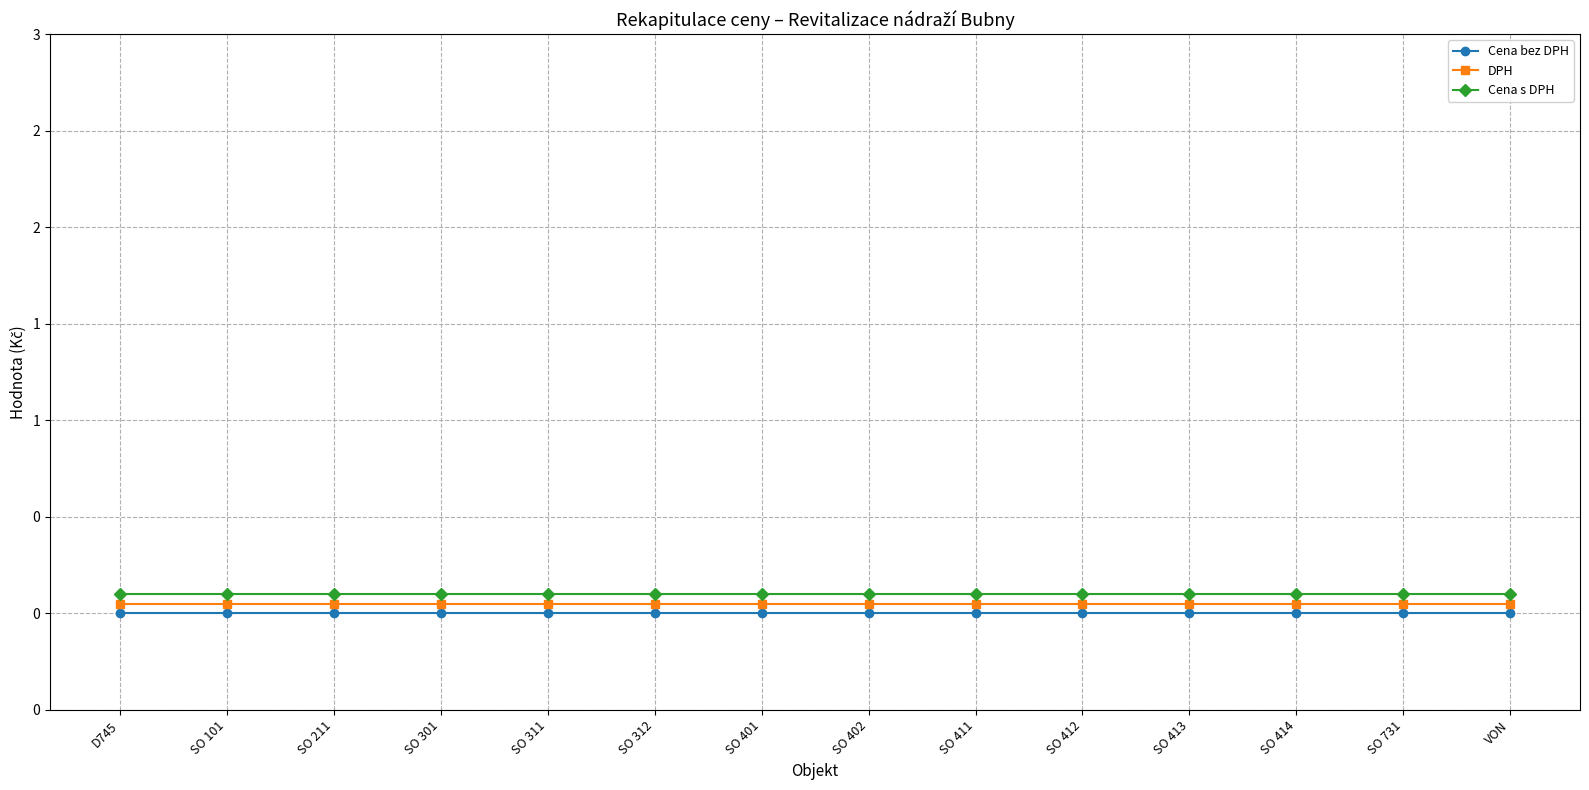

How many series are shown in this chart?

3